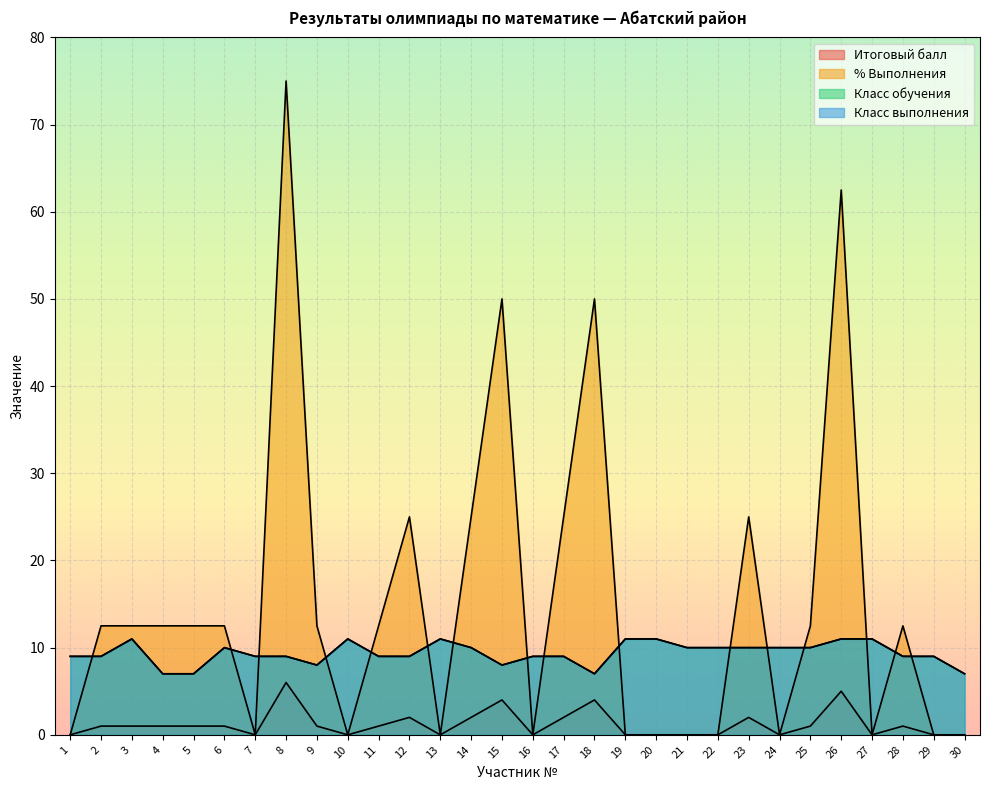

How many data points in Итоговый балл are less than 1?

13